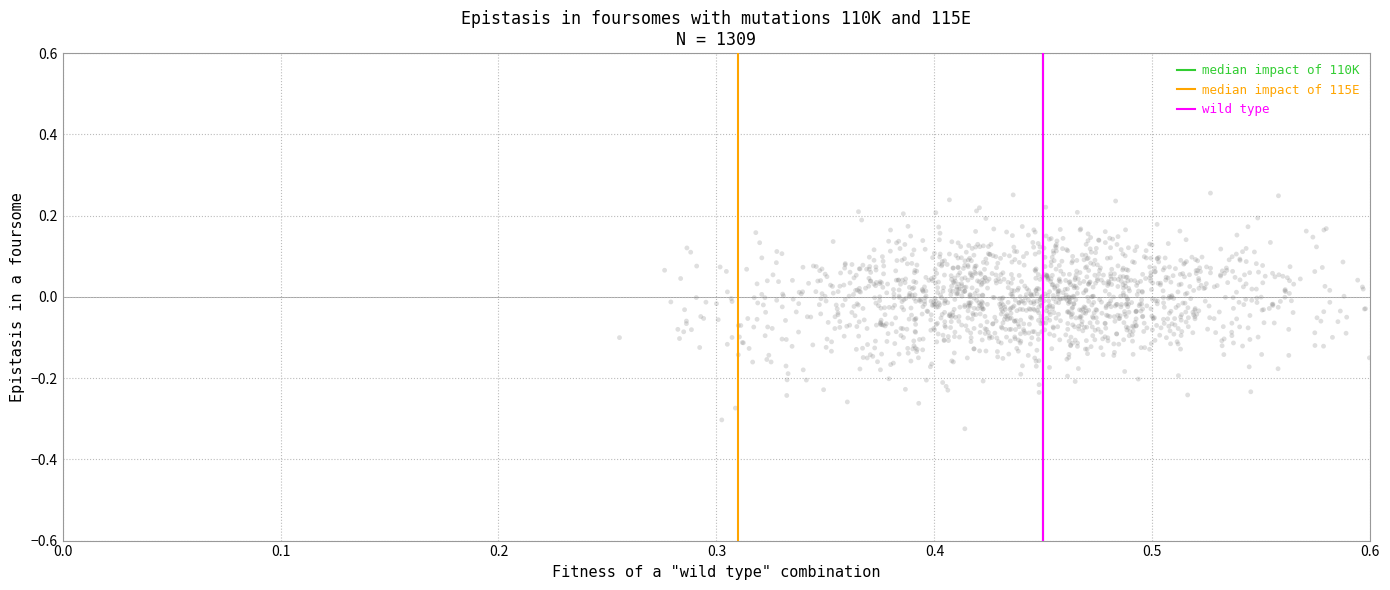

What is the range of Y values (max minus min)?

0.6